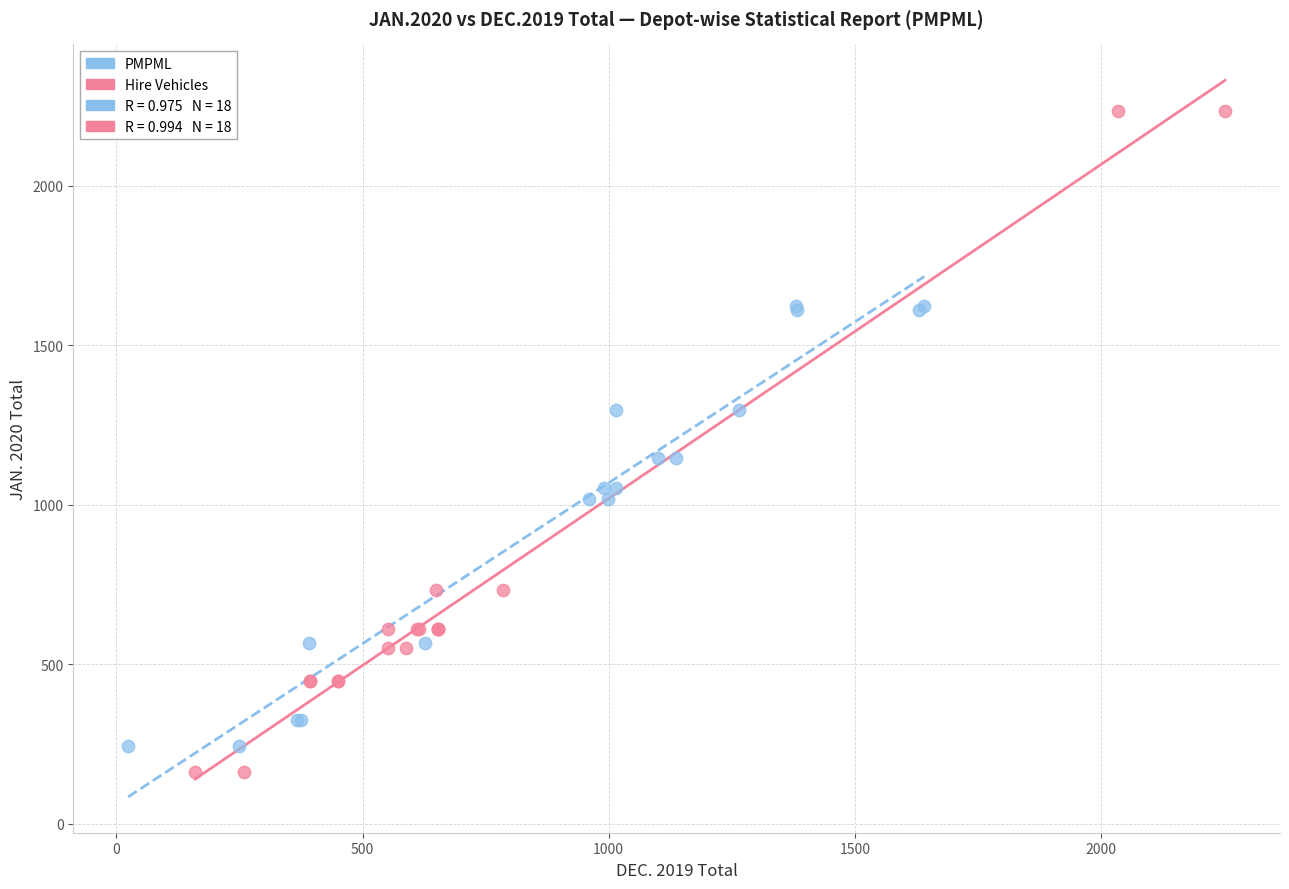

Which series reaches the minimum Y coordinate?

Hire Vehicles